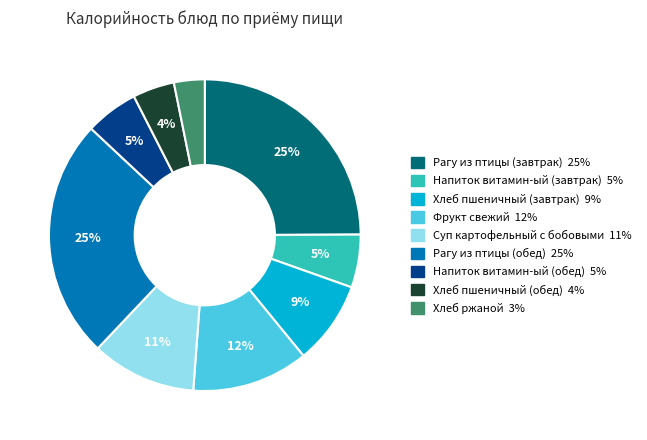

Is the sum of Хлеб ржаной and Напиток витамин-ый (обед) greater than half?

No